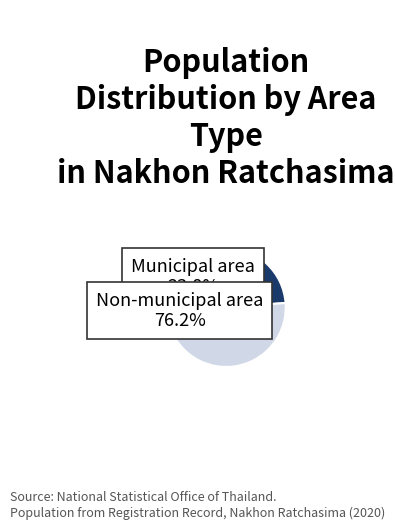

Is there any slice that represents more than half of the pie?

Yes